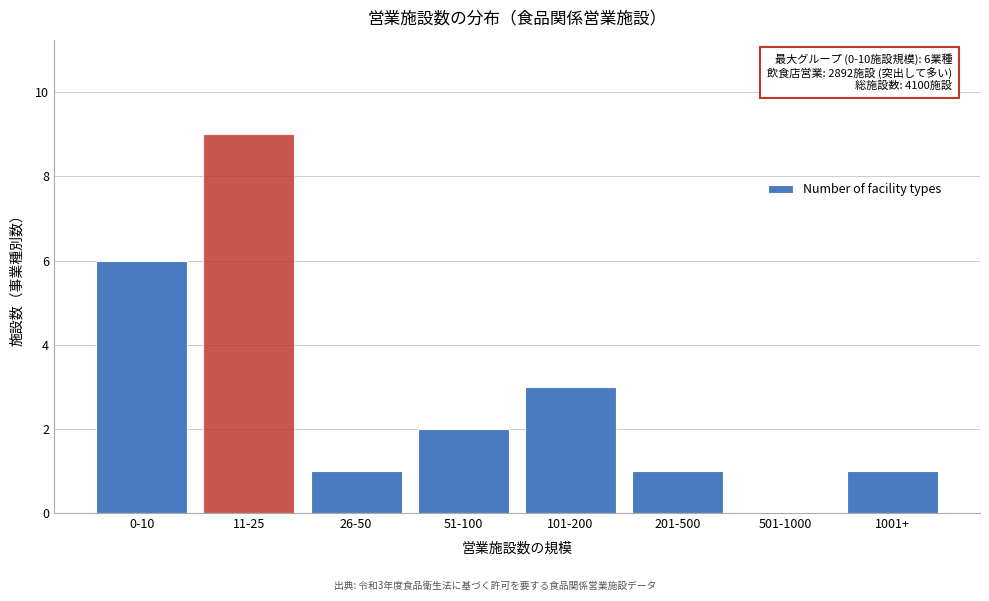

Reading left to right, list all the values displayed in this chart.

0-10=6	11-25=9	26-50=1	51-100=2	101-200=3	201-500=1	501-1000=0	1001+=1